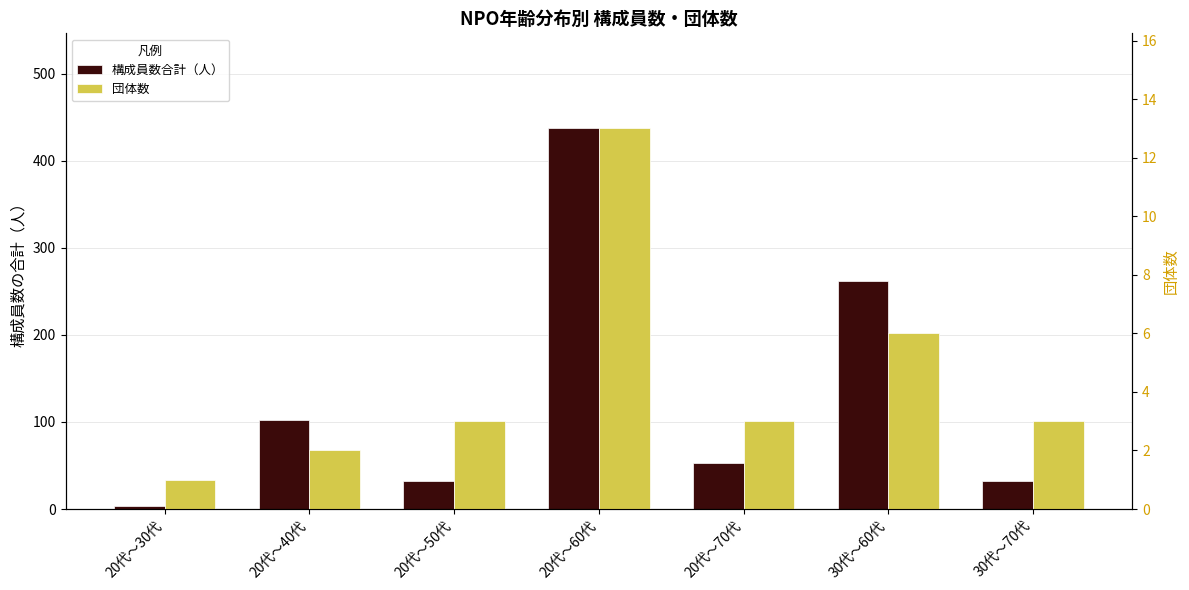

How many bars are there in total?

14